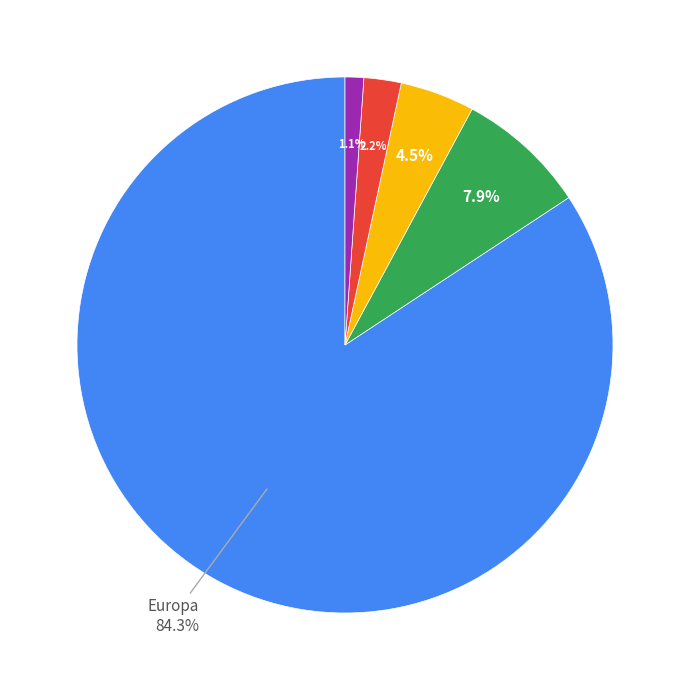

Does any single category account for the majority?

Yes